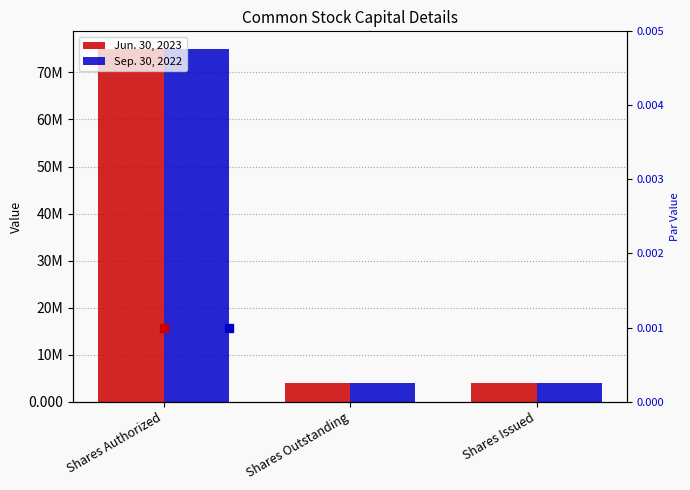

What position from the right is Shares Authorized?

3